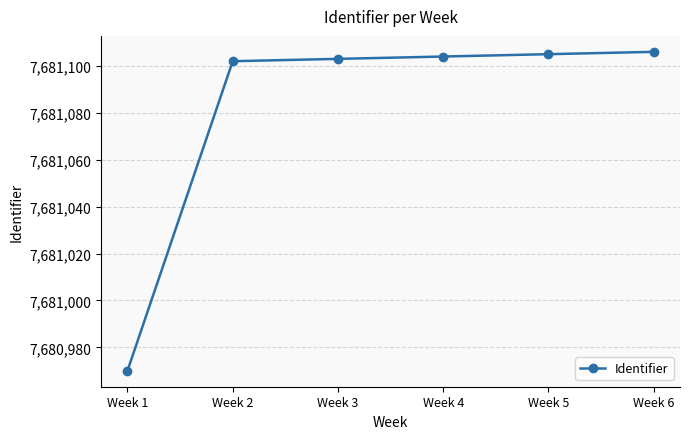

True or false: the data shows 7681103 at Week 3.

True